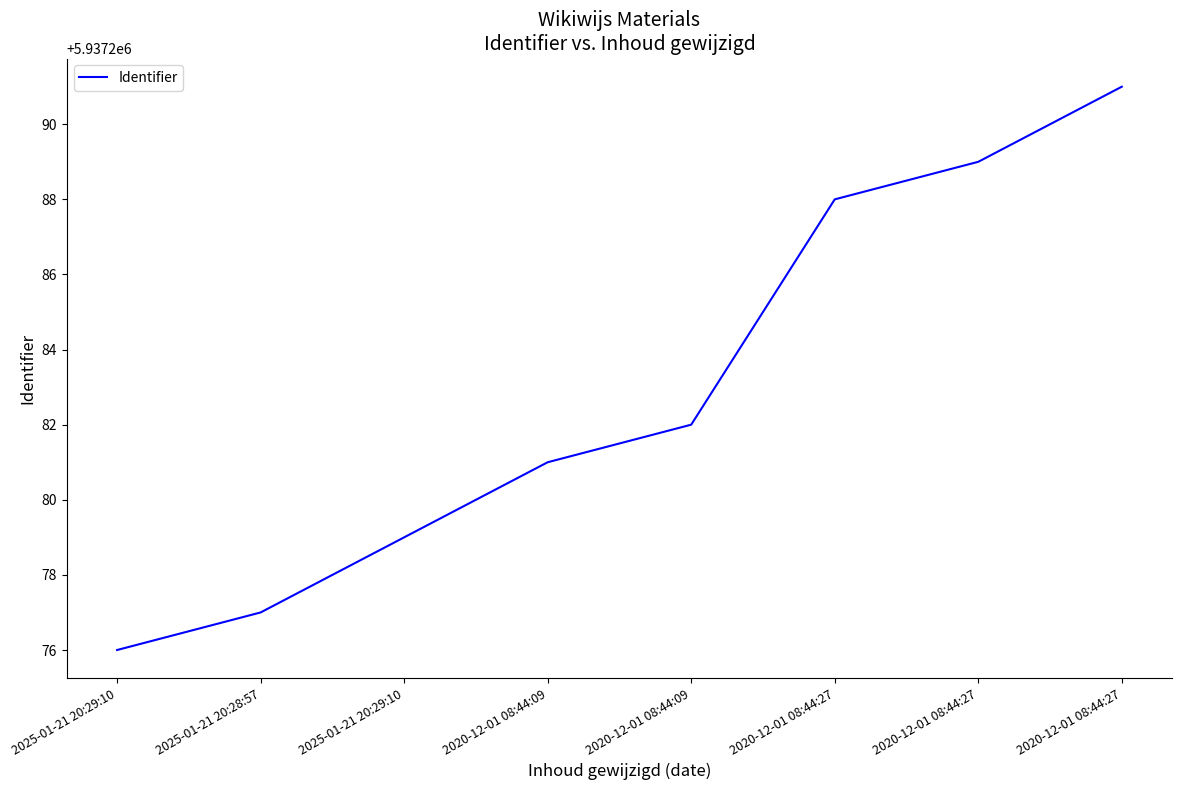

How many categories are shown in the chart?

8